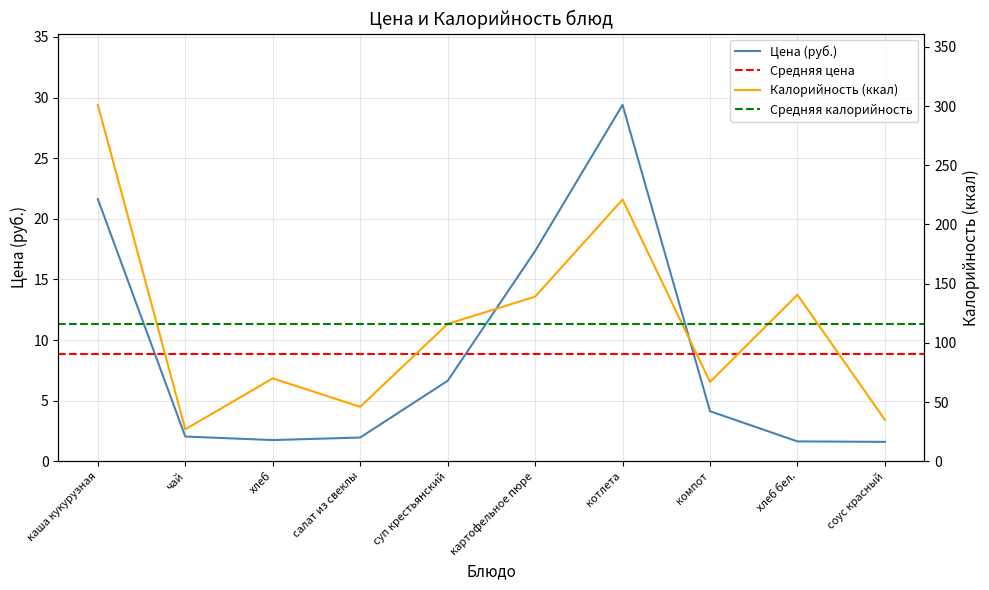

At which category is the sum across all series the highest?

каша кукурузная